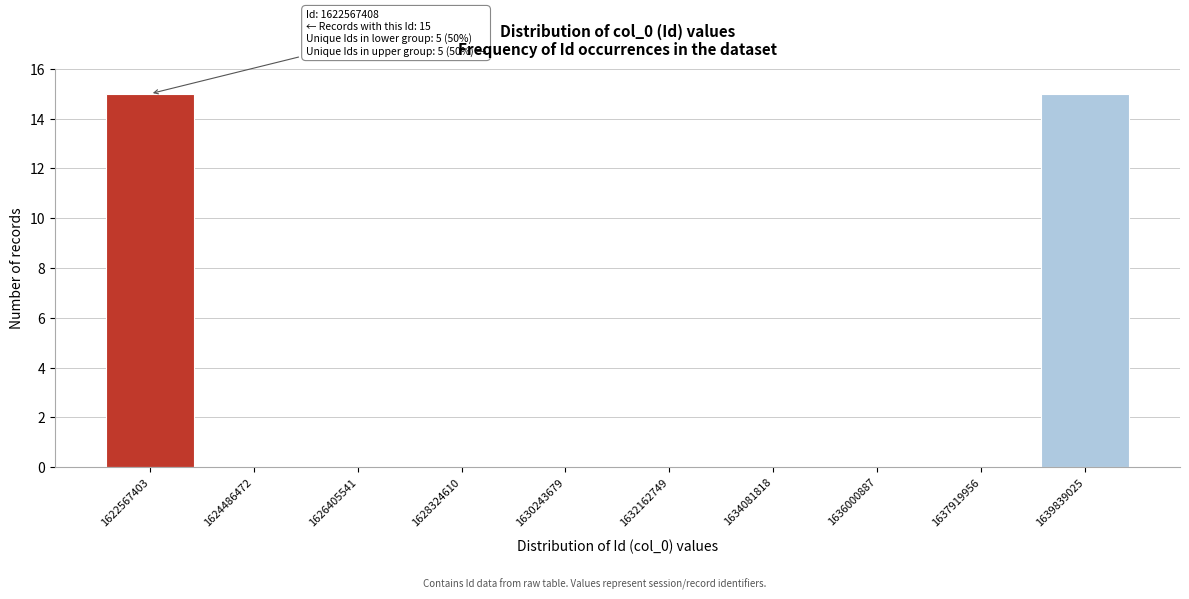

Reading left to right, extract all data points from this chart.

1622567403=15	1624486472=0	1626405541=0	1628324610=0	1630243679=0	1632162749=0	1634081818=0	1636000887=0	1637919956=0	1639839025=15